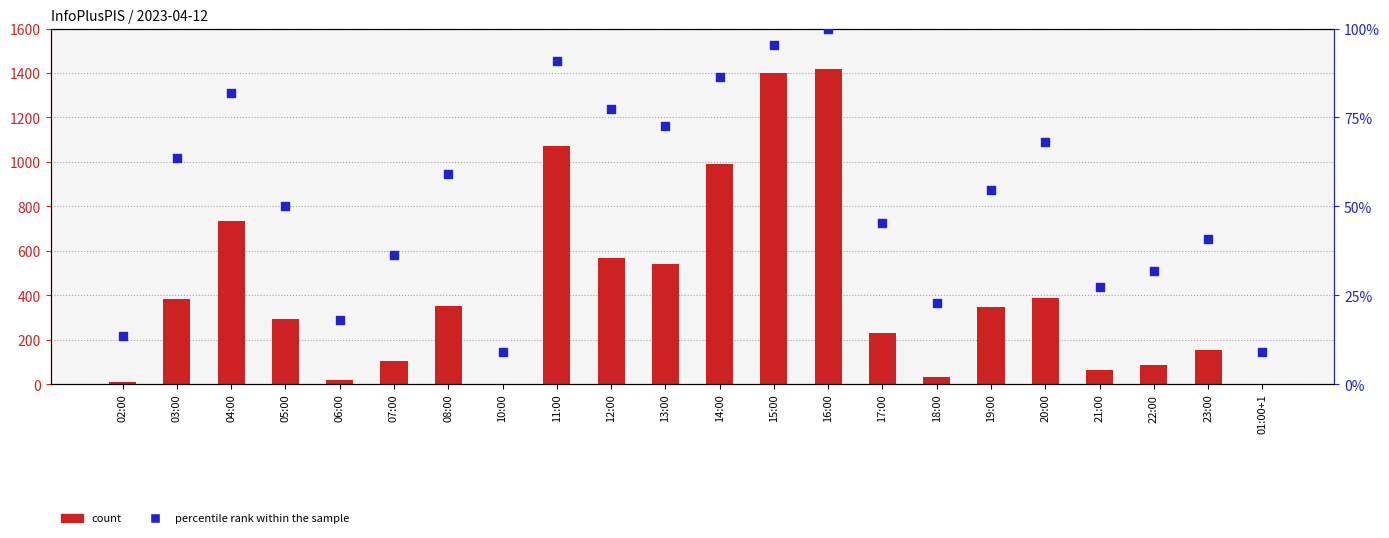

At how many categories does at least one series exceed 1210?

2